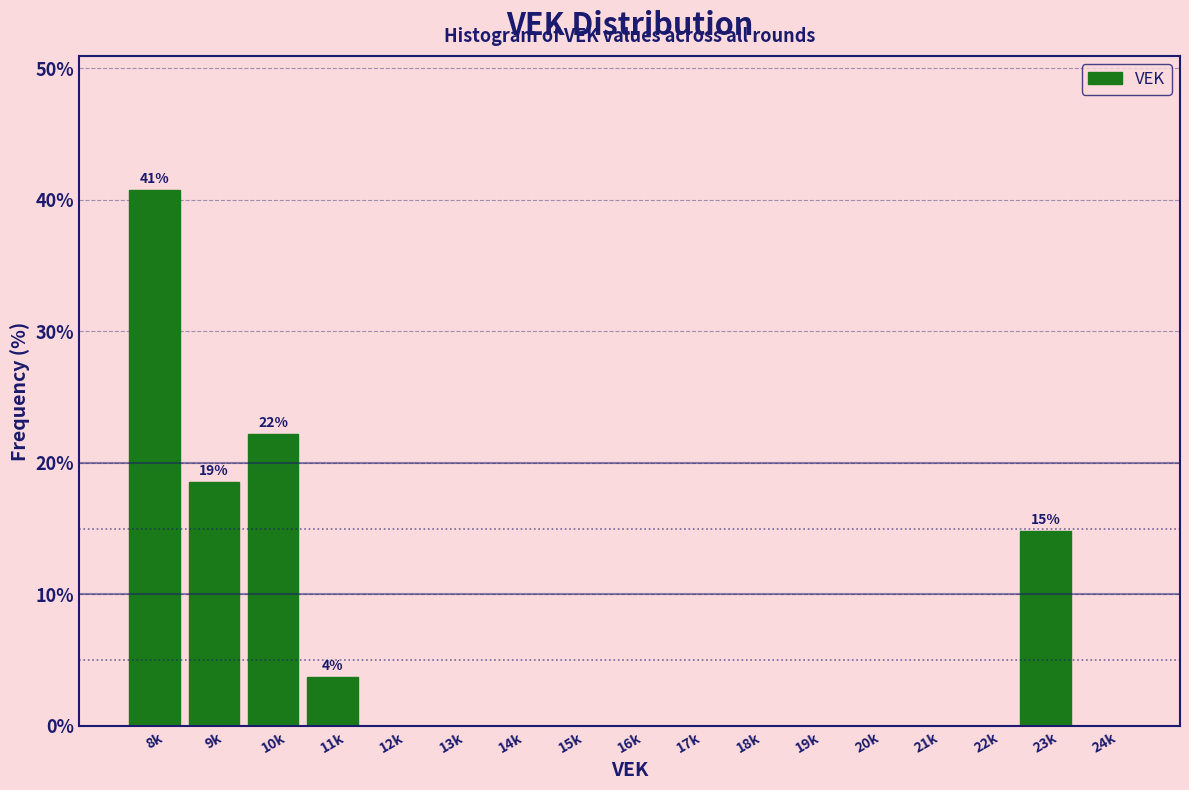

Where is the data nearest to the value 20?

9k